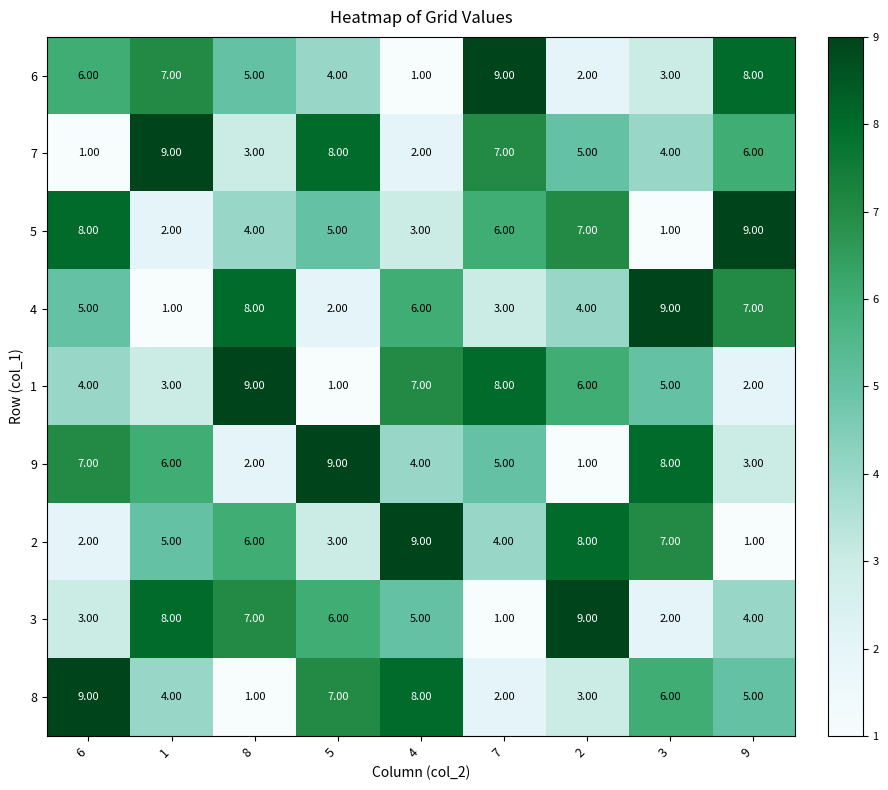

At 5, list the series in order from largest to smallest.

9, 7, 8, 3, 5, 6, 2, 4, 1